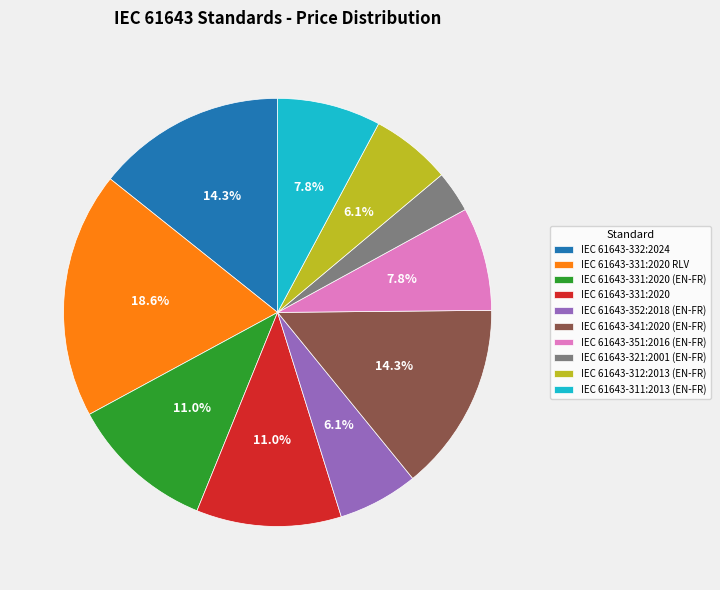

Is the sum of IEC 61643-351:2016 (EN-FR) and IEC 61643-331:2020 (EN-FR) greater than half?

No